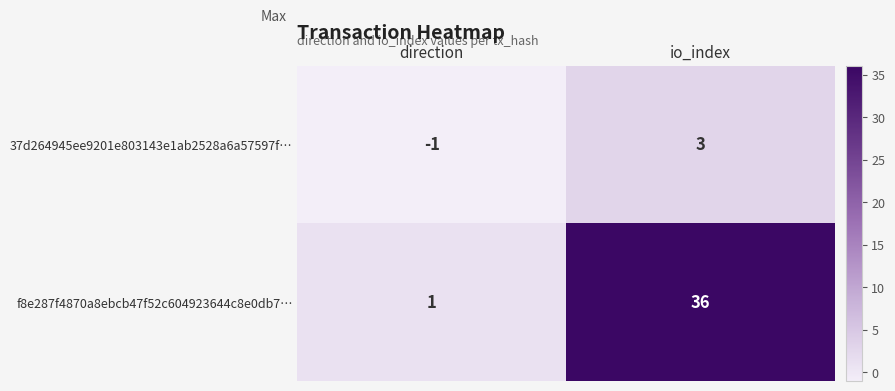

True or false: 37d264945ee9201e803143e1ab2528a6a57597f… has a value of 3 at io_index.

True